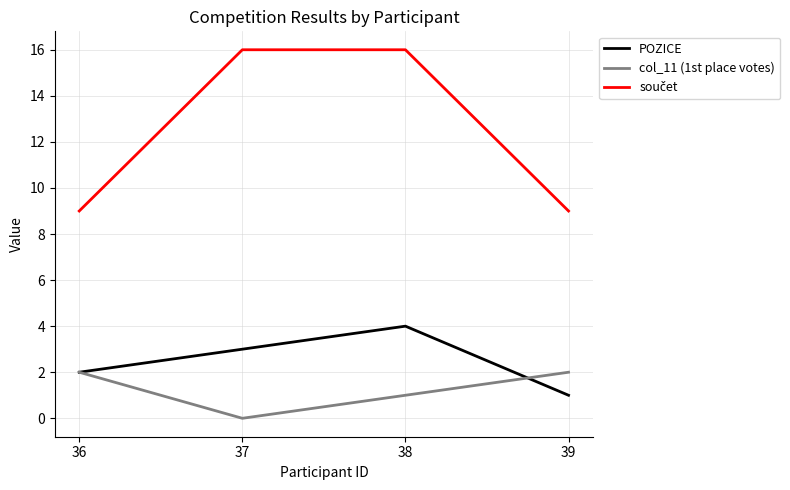

Rank the categories by POZICE value from highest to lowest.

38, 37, 36, 39